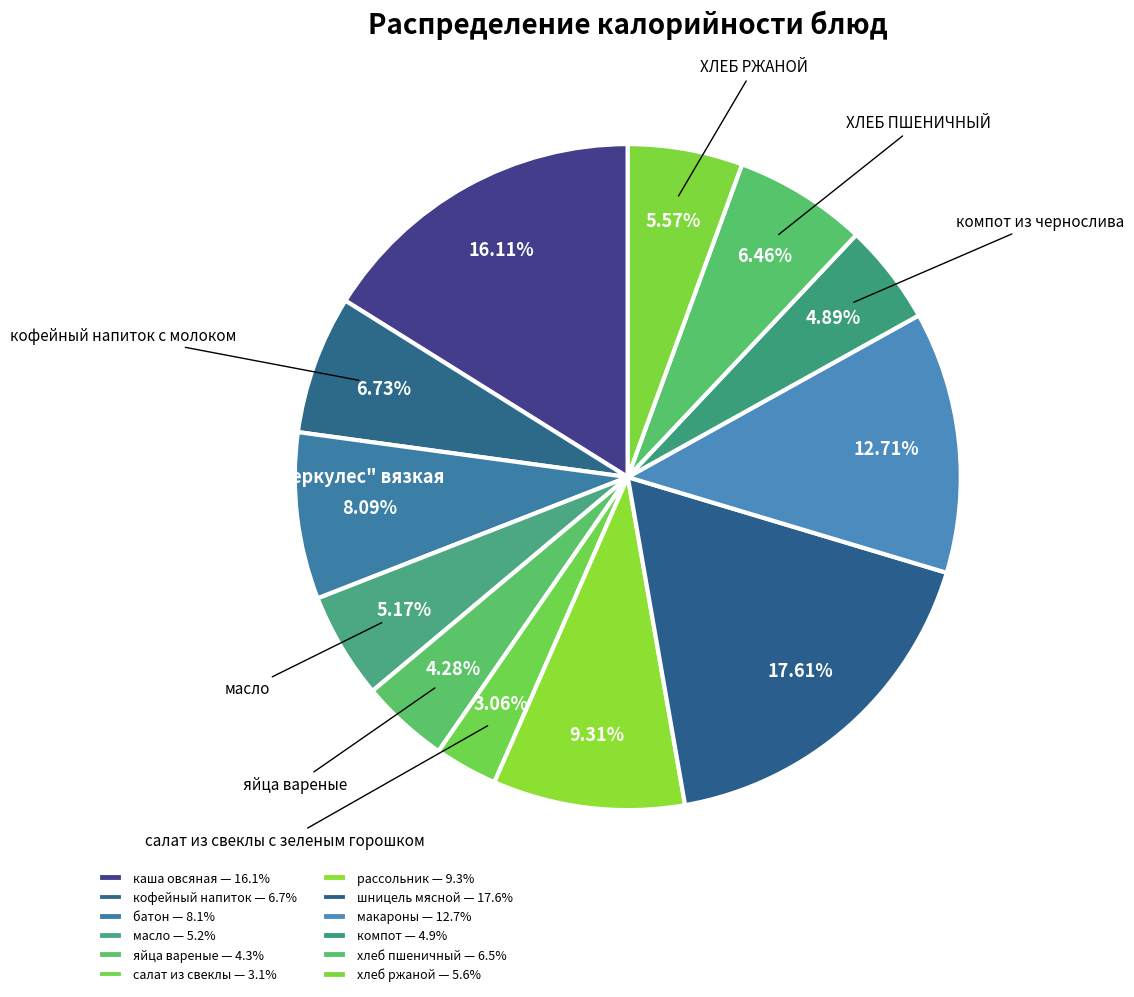

Rank the categories by value from lowest to highest.

салат из свеклы с зеленым горошком, яйца вареные, компот из чернослива, масло, ХЛЕБ РЖАНОЙ, ХЛЕБ ПШЕНИЧНЫЙ, кофейный напиток с молоком, батон, рассольник ленинградский со сметаной, макаронные изделия отварные, каша овсяная "геркулес" вязкая, шницель мясной